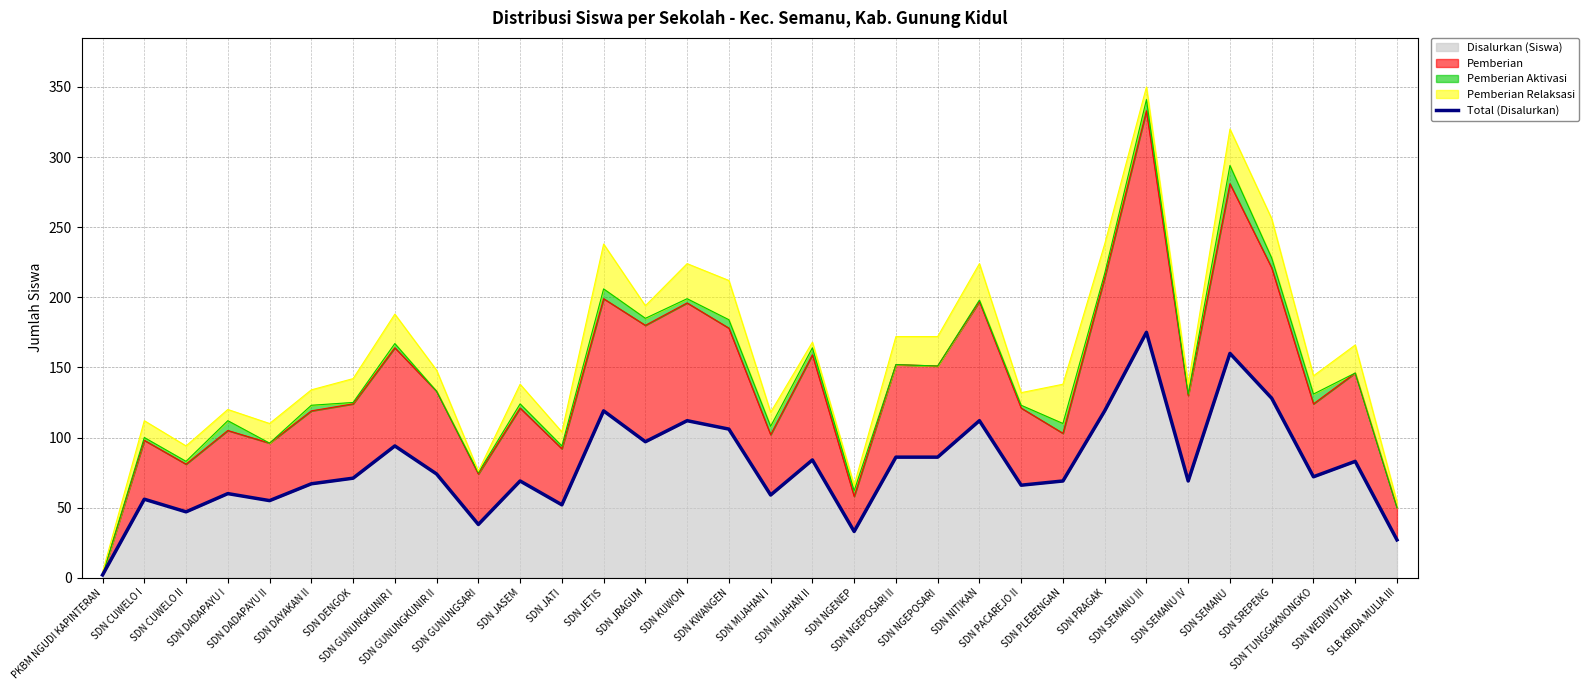

What position from the right is SDN NGENEP?

14